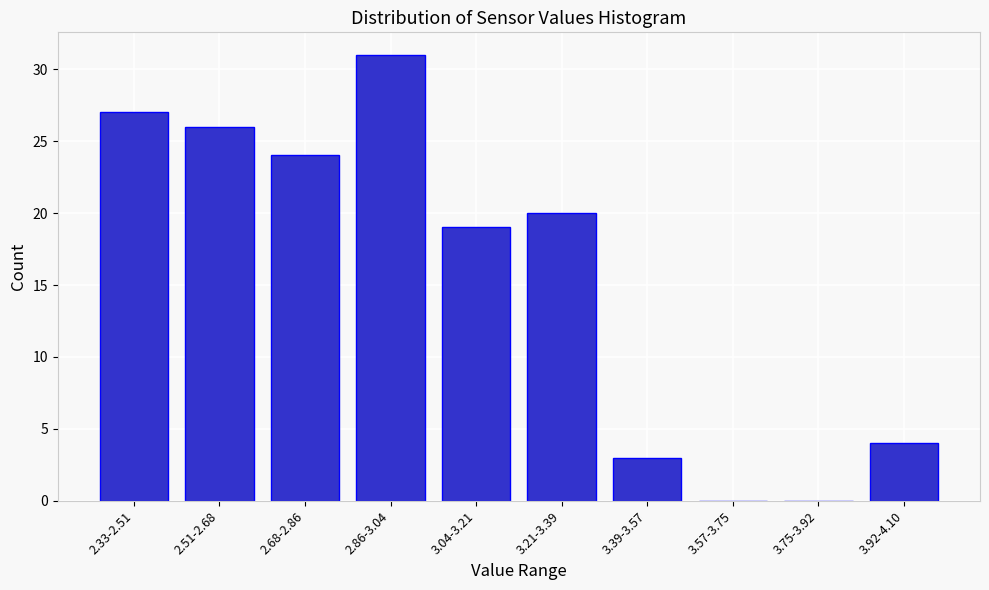

Reading left to right, what are all the values shown in this chart?

2.33-2.51=27	2.51-2.68=26	2.68-2.86=24	2.86-3.04=31	3.04-3.21=19	3.21-3.39=20	3.39-3.57=3	3.57-3.75=0	3.75-3.92=0	3.92-4.10=4